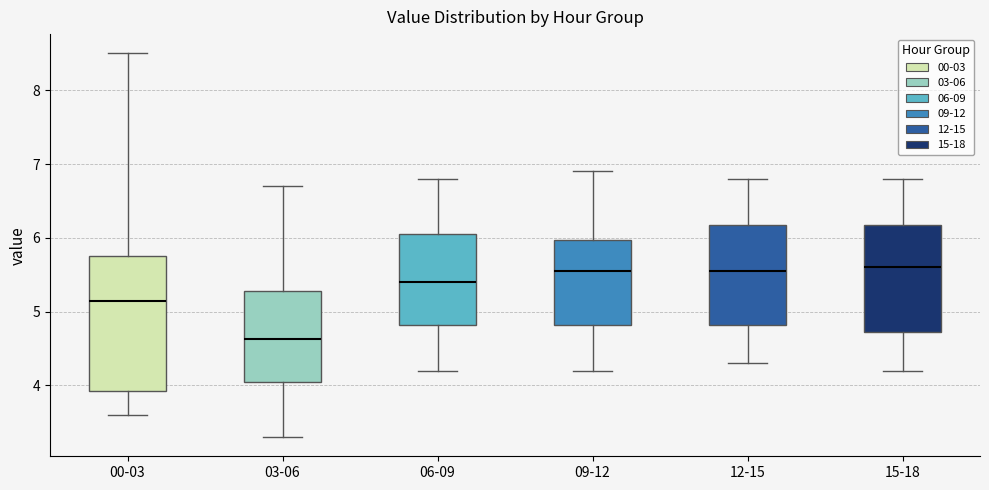

Reading left to right, transcribe this box plot: for each box, give where its median line is, the range the box spans, and where its two whiskers end, as read against the y-axis. The values are not printed on the chart, so give them approximately, as read against the axis.

00-03: median 5.2, box 3.9 to 5.8, whiskers 3.6 to 8.5
03-06: median 4.6, box 4.0 to 5.3, whiskers 3.3 to 6.7
06-09: median 5.4, box 4.8 to 6.1, whiskers 4.2 to 6.8
09-12: median 5.6, box 4.8 to 6.0, whiskers 4.2 to 6.9
12-15: median 5.6, box 4.8 to 6.2, whiskers 4.3 to 6.8
15-18: median 5.6, box 4.7 to 6.2, whiskers 4.2 to 6.8